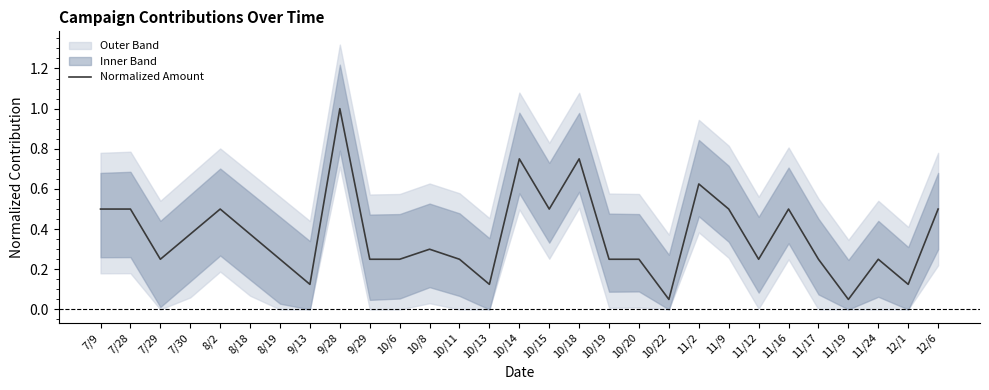

What is the label of the 24th point from the left?

11/16